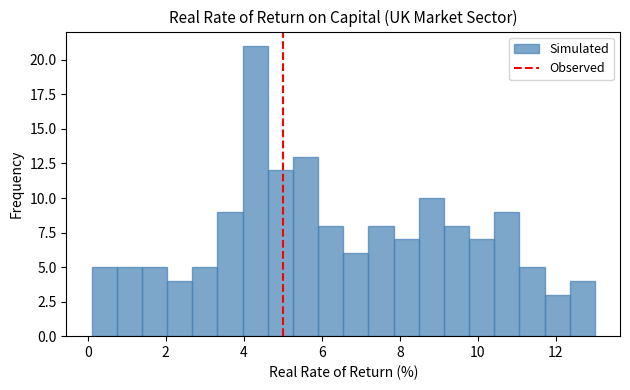

Read against the x-axis, roughly where is the centre of the tallest bar?

4.2